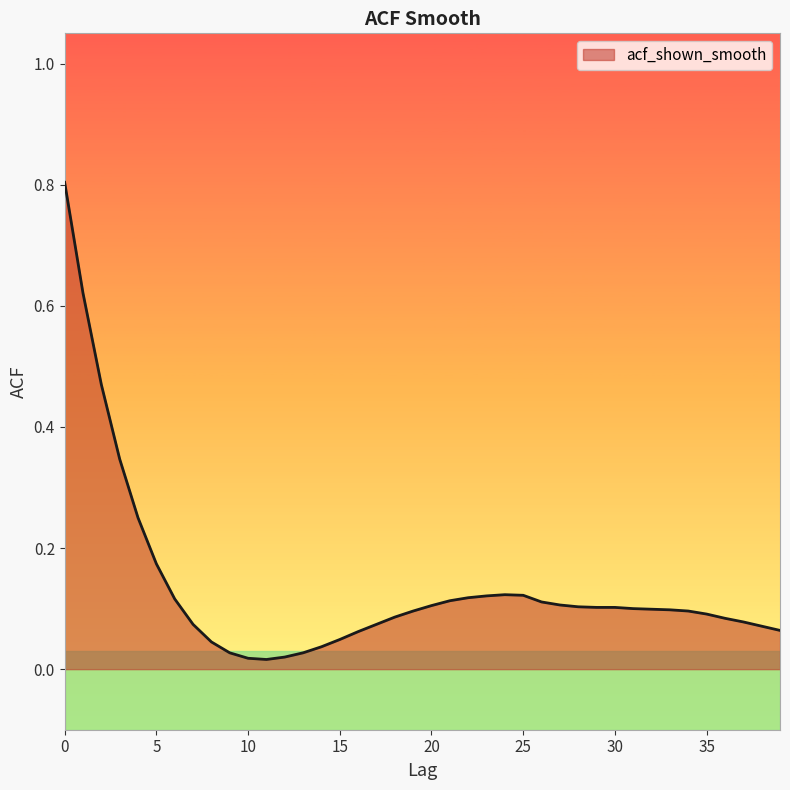

What is the maximum value shown in the chart?

0.8